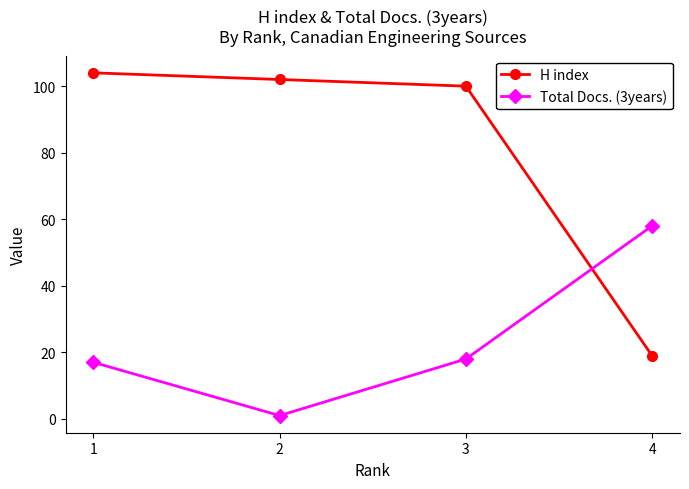

Which series ends up on top after the final intersection of H index and Total Docs. (3years)?

Total Docs. (3years)